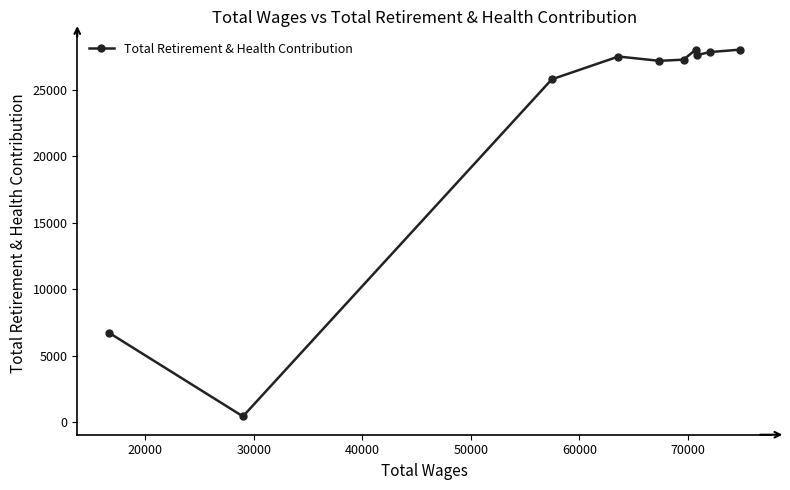

What is the greatest value displayed?

28023